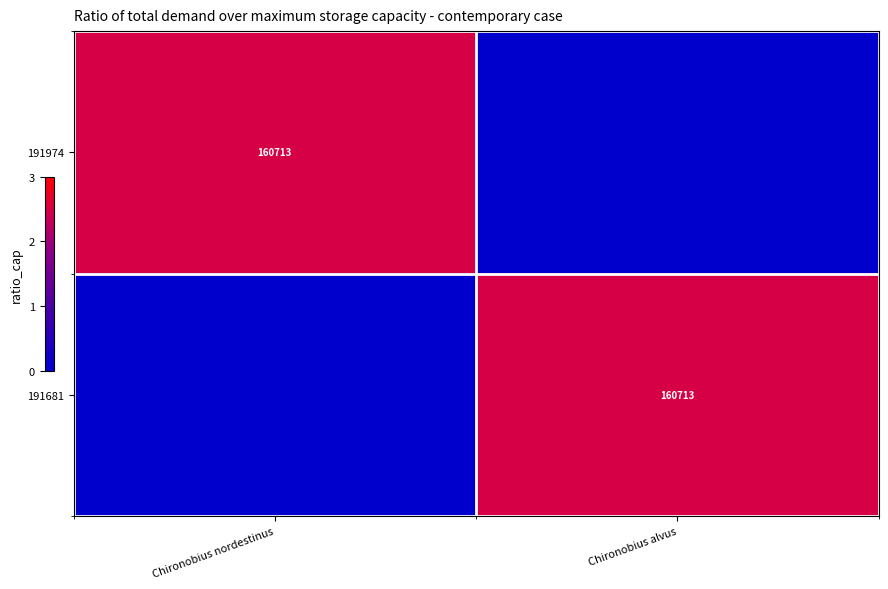

Is it true that 191681 equals 251467 at Chironobius alvus?

False